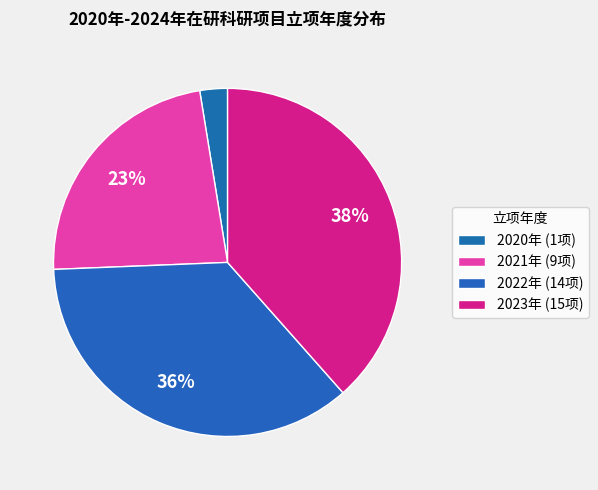

How many slices are in this pie chart?

4